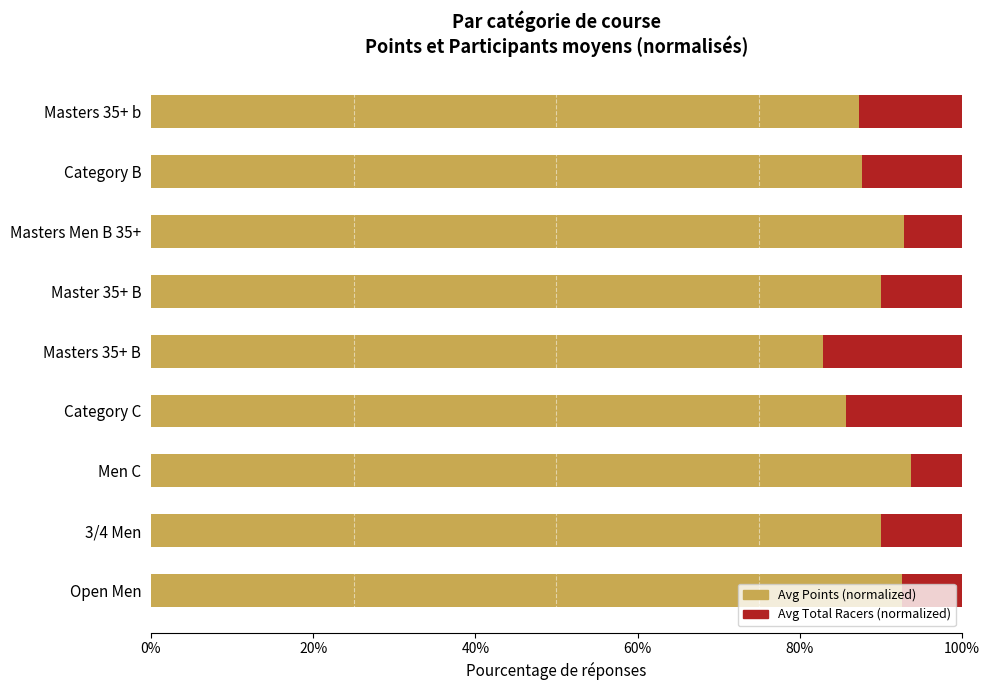

True or false: Avg Points (normalized) has a value of 54.4 at 3/4 Men.

False